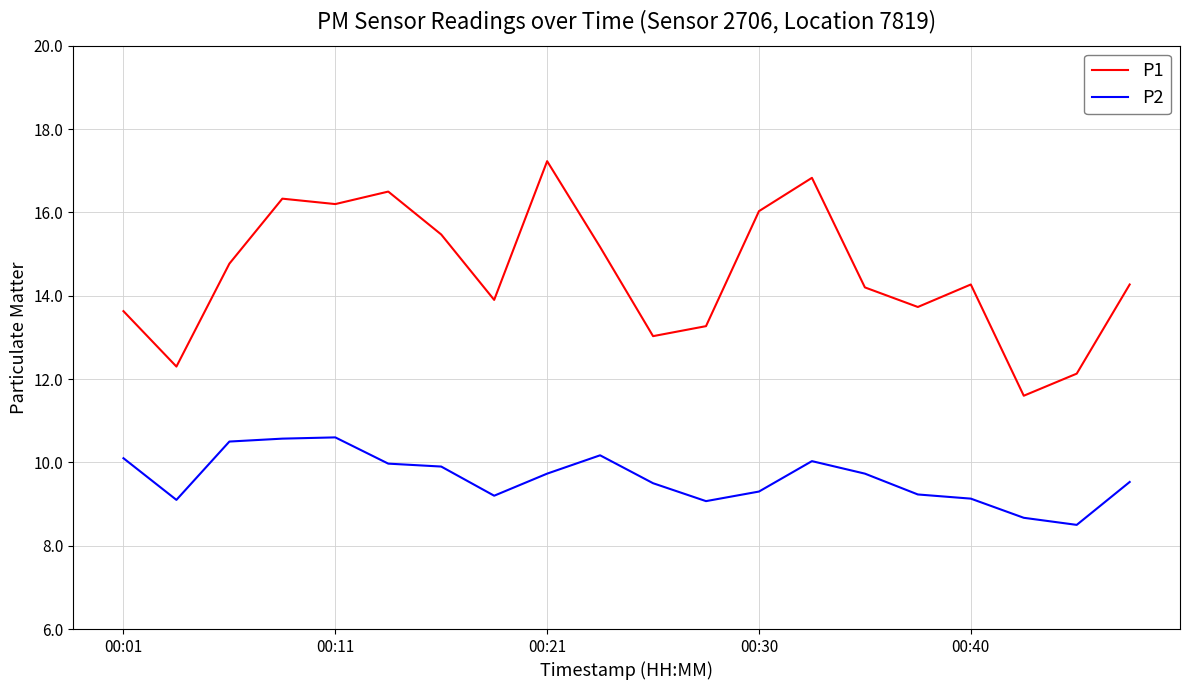

True or false: P2 and P1 intersect in this chart.

False